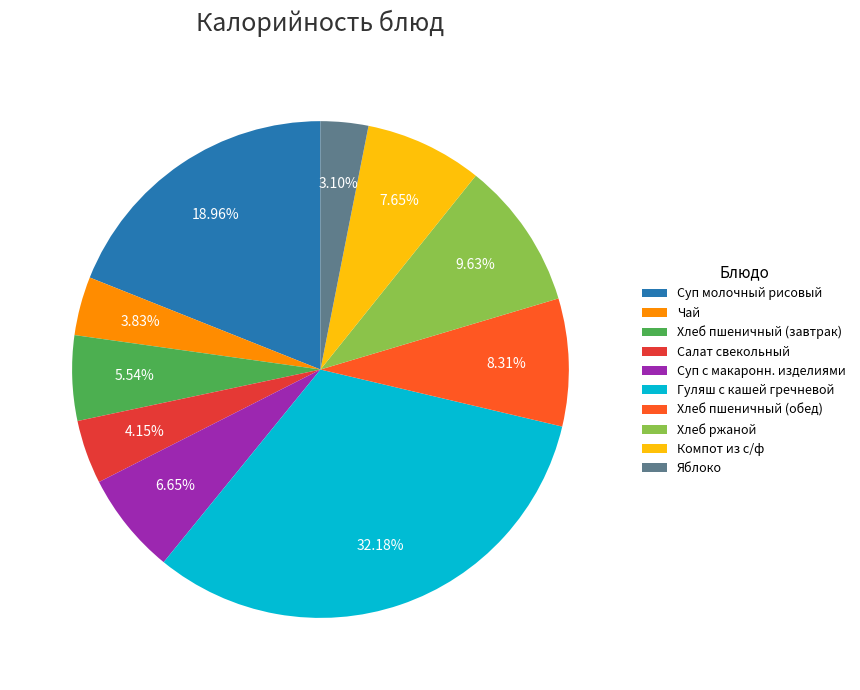

Do Яблоко and Хлеб пшеничный (обед) together represent more than half of the pie?

No